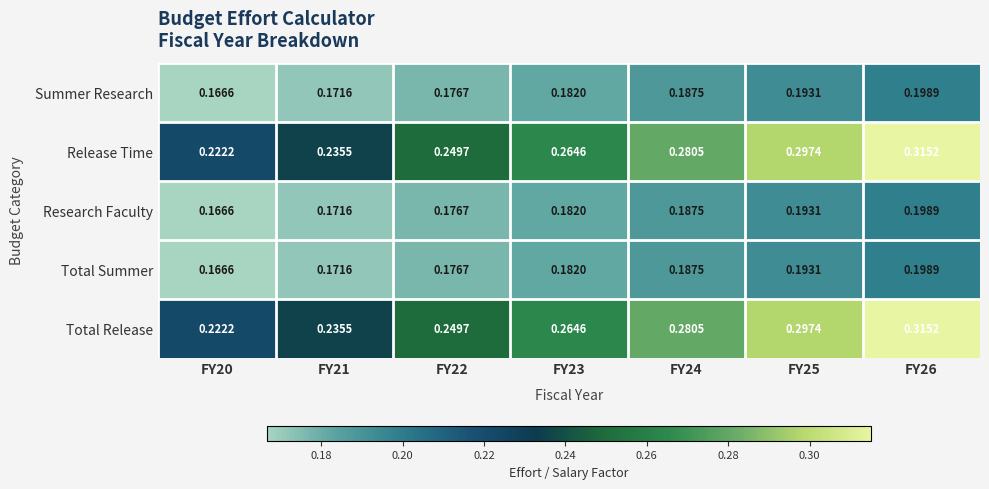

Is the value of Research Faculty at FY22 greater than the value of Release Time at FY22?

No